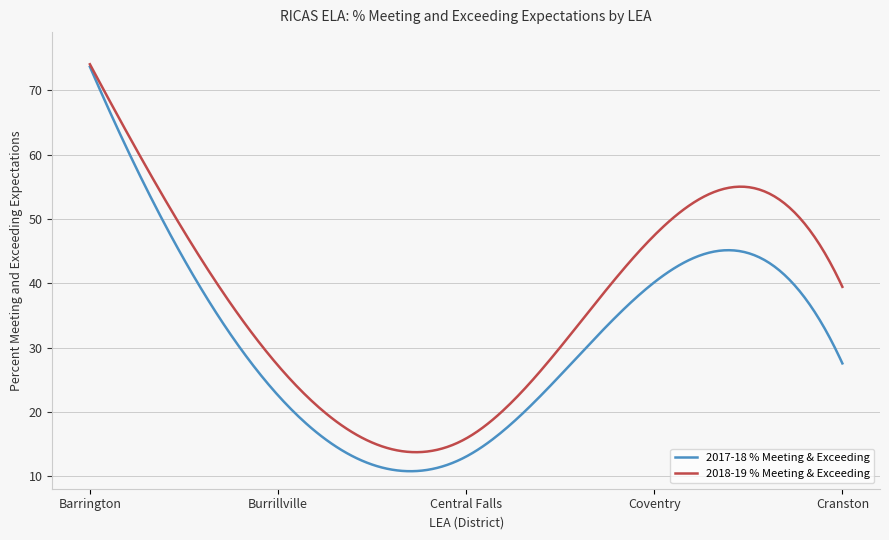

What is the difference between the second highest and minimum values in the 2017-18 % Meeting & Exceeding series?

62.0